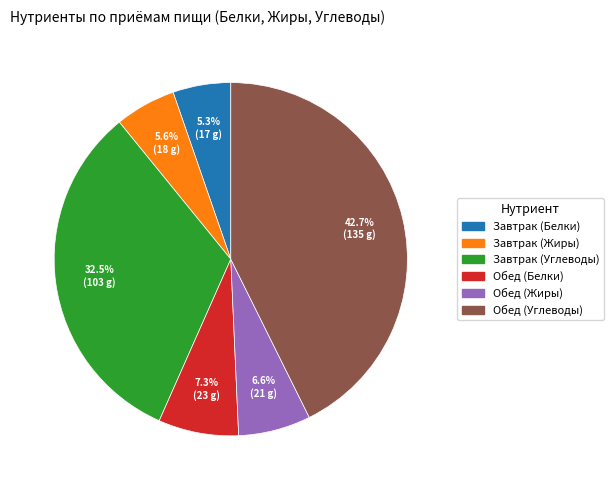

Is there a majority slice in this chart?

No